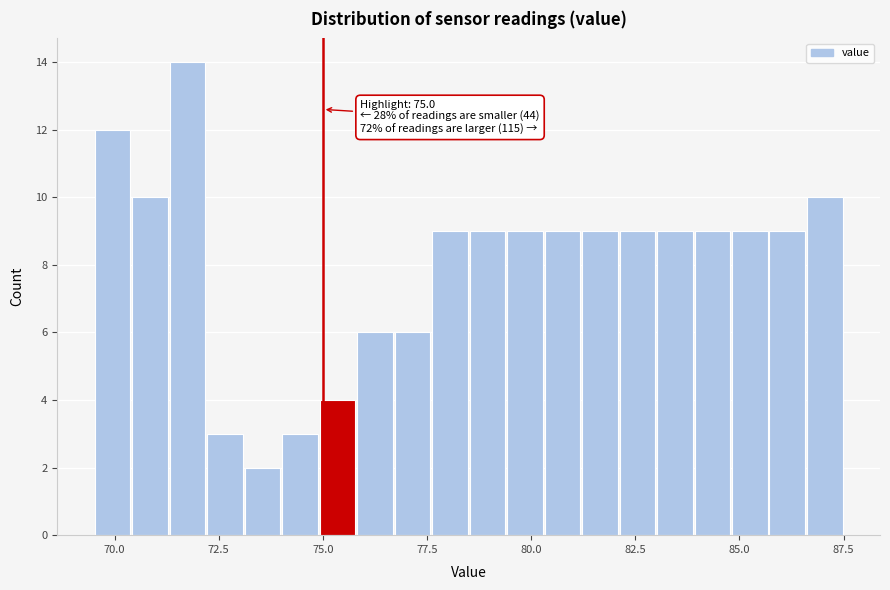

Around what value on the x-axis is the tallest bar? Give the approximate position of its centre, as read against the axis.

72.0